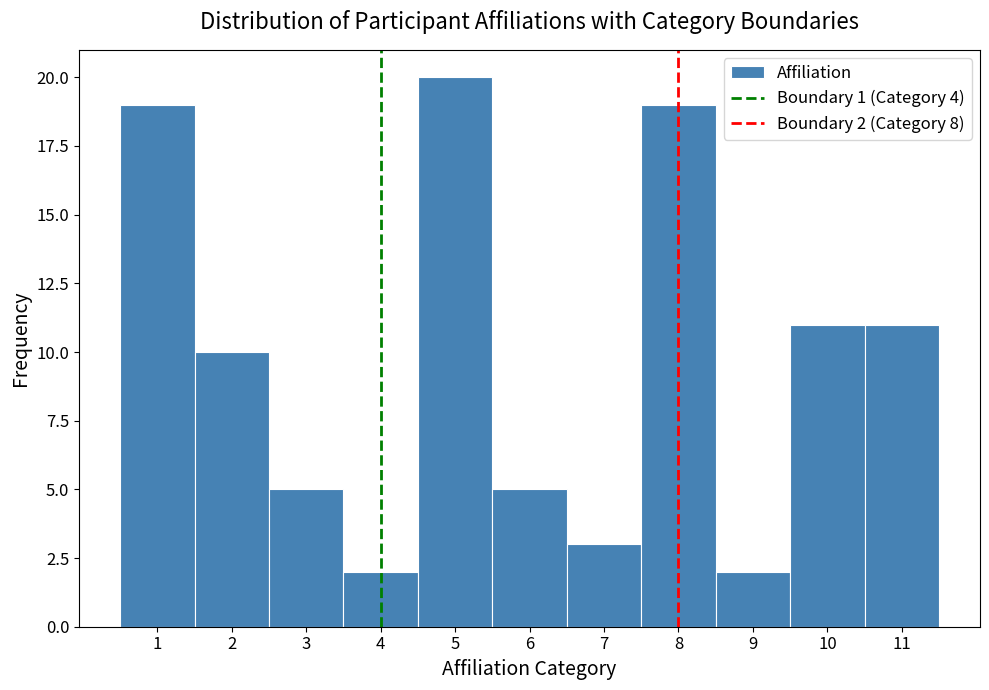

Over which range of the x-axis is the bar tallest?

4.5 to 5.5